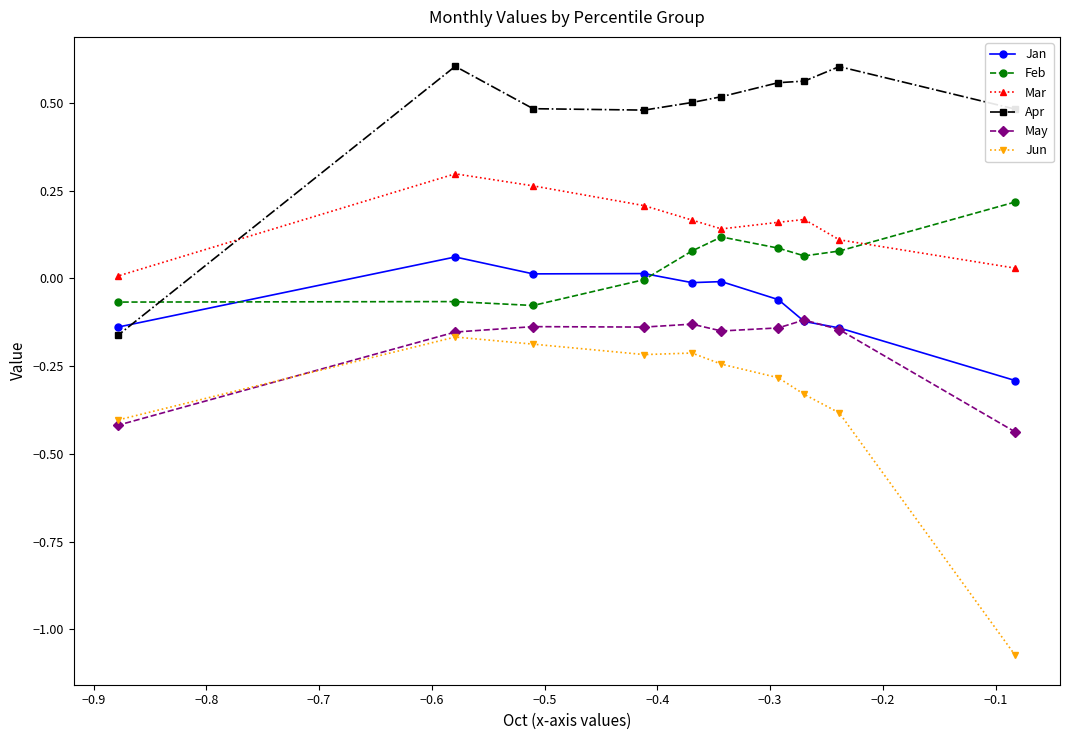

Which series has the largest total across all categories?

Apr